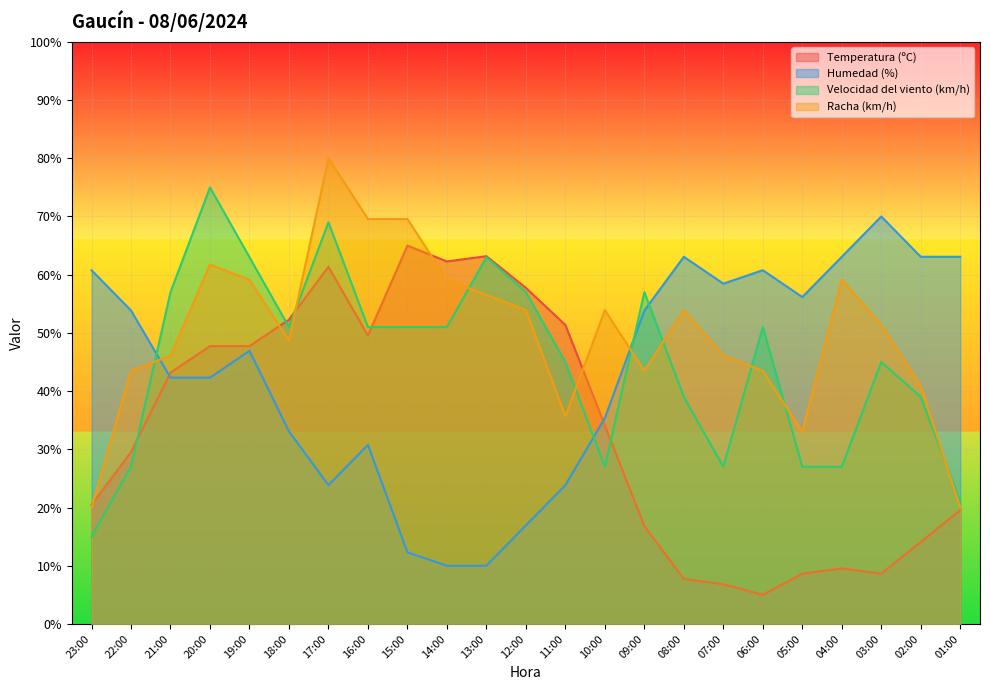

What is the value of the Humedad (%) point at the 9th from the left?

12.3